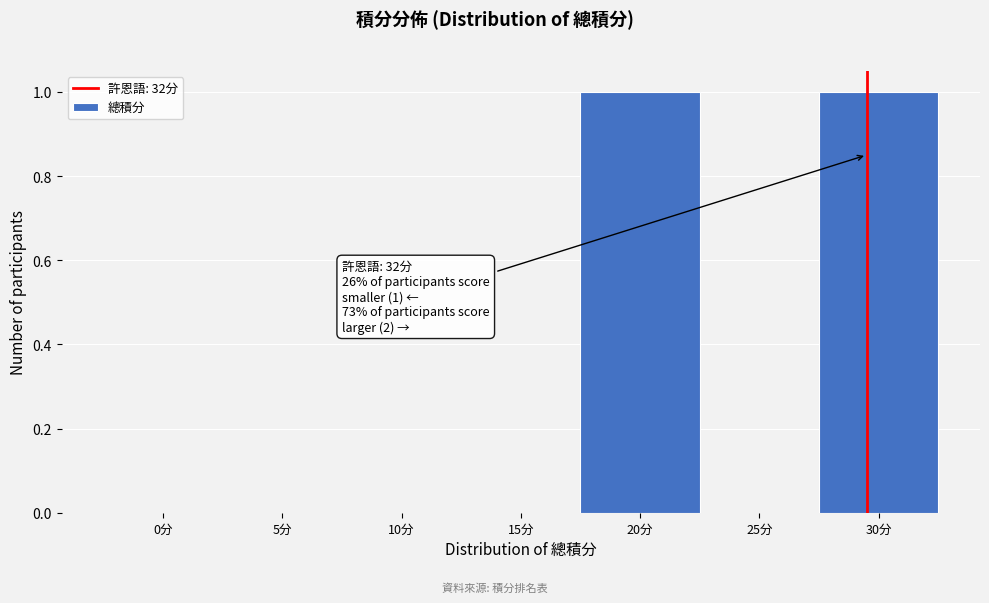

Reading right to left, list all the values displayed in this chart.

30分=1	25分=0	20分=1	15分=0	10分=0	5分=0	0分=0